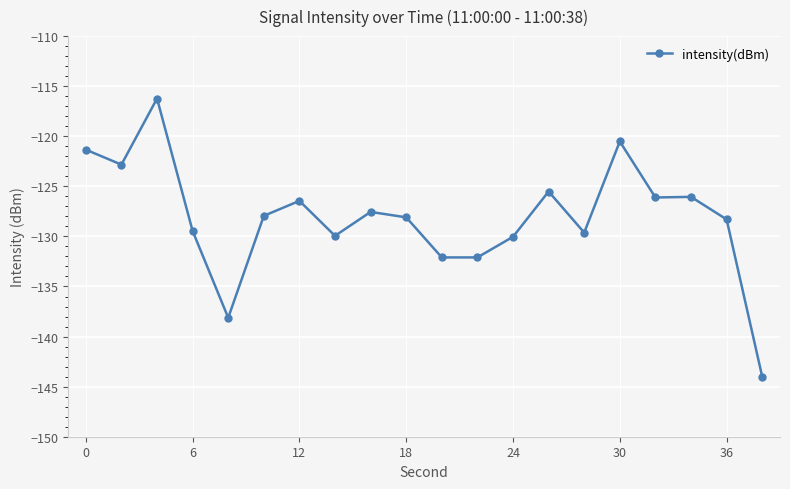

What is the difference between the maximum and minimum values?

27.8